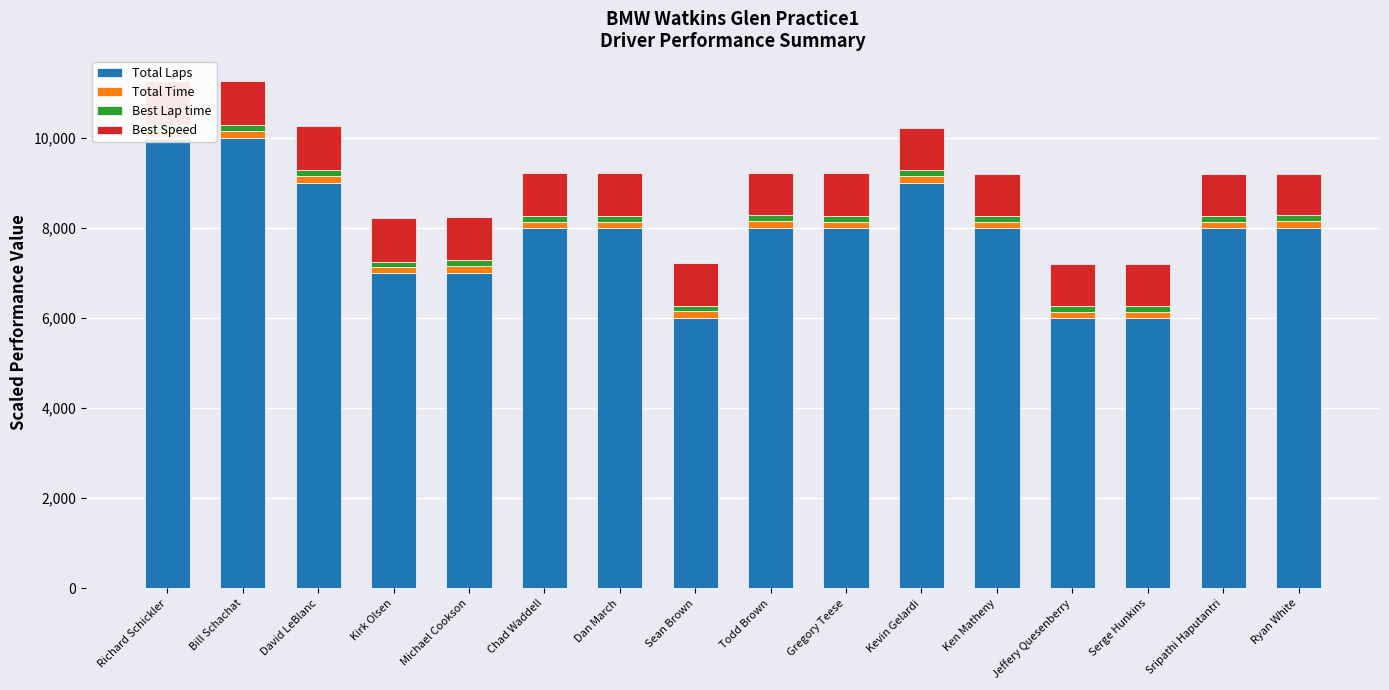

What is the label of the 4th bar from the right?

Jeffery Quesenberry